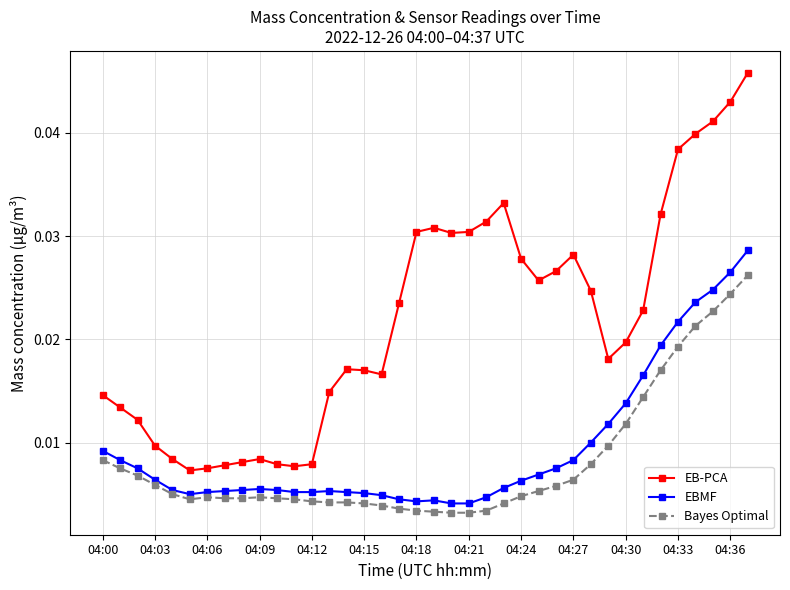

Rank the series by their maximum value, from highest to lowest.

EB-PCA, EBMF, Bayes Optimal